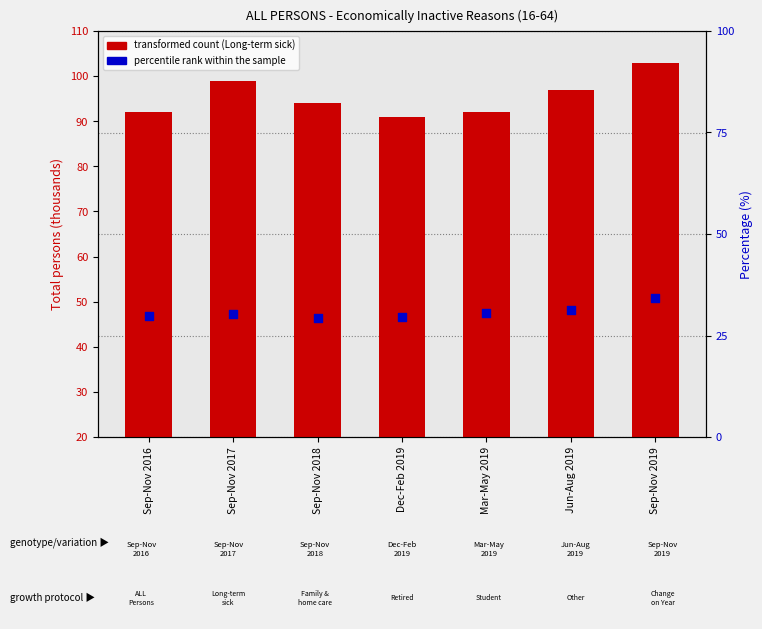

Which series reaches the minimum Y coordinate?

Other